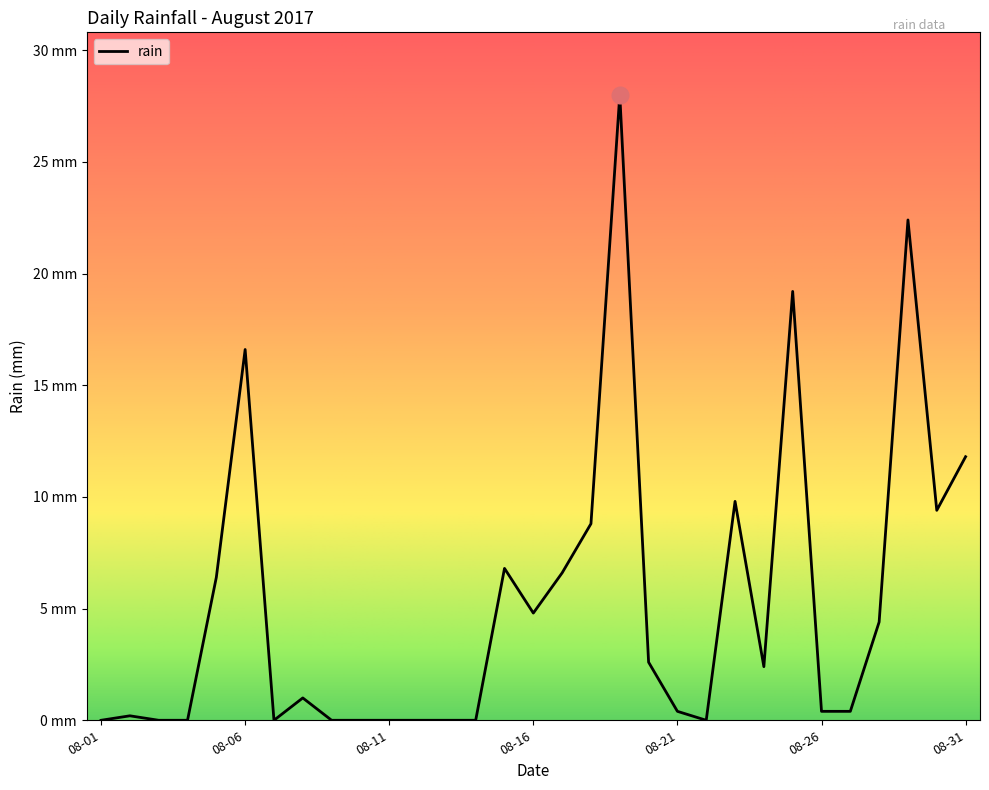

Does the chart display data point markers on the line(s)?

No